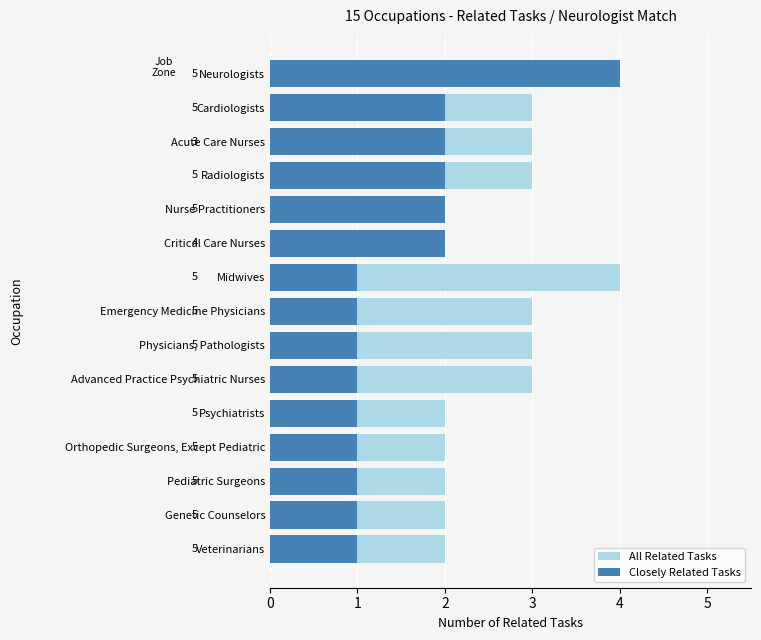

How many groups of bars are there?

15